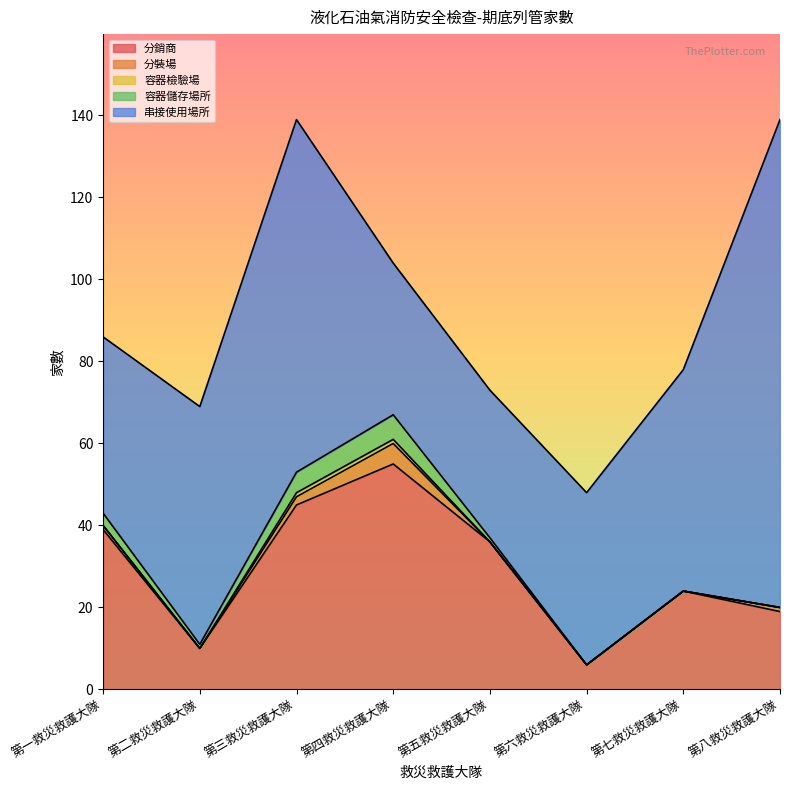

Reading left to right, transcribe all the data shown in this chart.

分銷商: 39	10	45	55	36	6	24	19
分裝場: 1	0	2	5	0	0	0	1
容器檢驗場: 0	0	1	1	0	0	0	0
容器儲存場所: 3	1	5	6	1	0	0	0
串接使用場所: 43	58	86	37	36	42	54	119